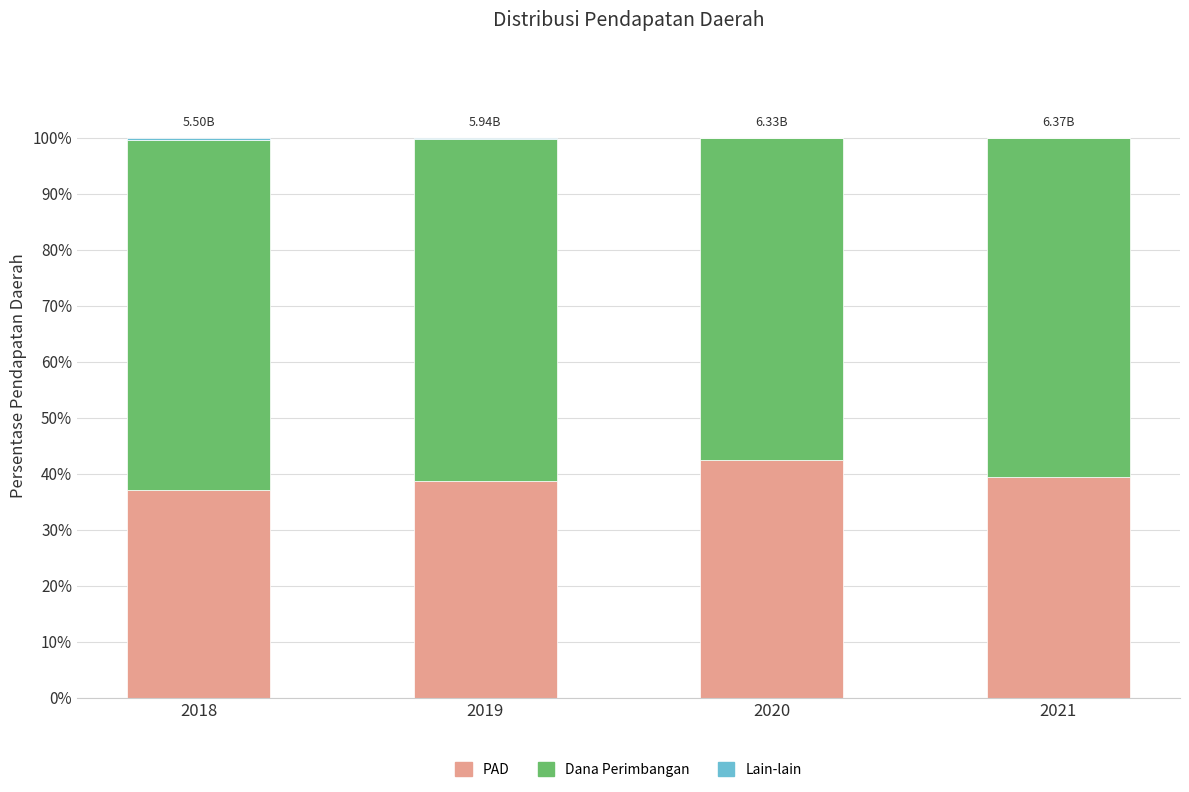

Does the chart contain stacked bars?

Yes